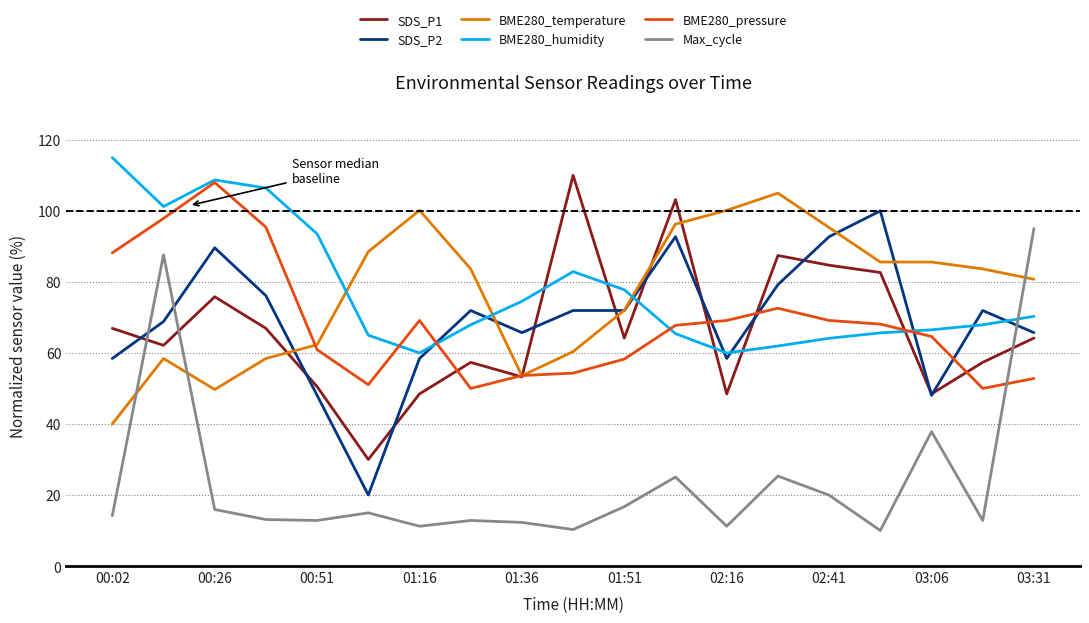

True or false: BME280_pressure and SDS_P2 cross at least once.

True